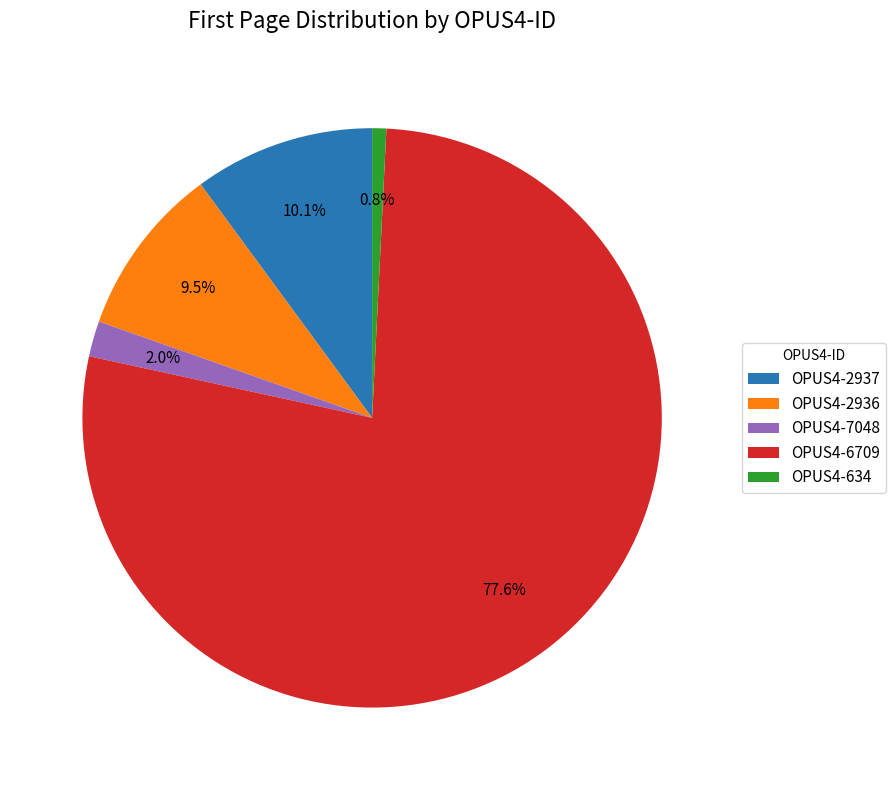

The OPUS4-634 slice represents 11% of the pie. True or false?

False